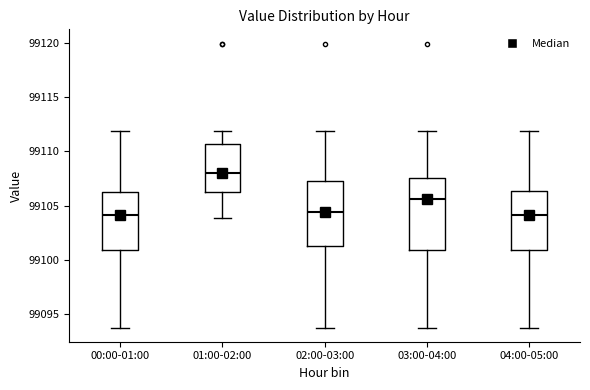

Reading left to right, transcribe this box plot: for each box, give where its median line is, the range the box spans, and where its two whiskers end, as read against the y-axis. The values are not printed on the chart, so give them approximately, as read against the axis.

00:00-01:00: median 99104.0, box 99101.0 to 99106.5, whiskers 99094.0 to 99112.0
01:00-02:00: median 99108.0, box 99106.5 to 99110.5, whiskers 99104.0 to 99112.0
02:00-03:00: median 99104.5, box 99101.5 to 99107.5, whiskers 99094.0 to 99112.0
03:00-04:00: median 99105.5, box 99101.0 to 99107.5, whiskers 99094.0 to 99112.0
04:00-05:00: median 99104.0, box 99101.0 to 99106.5, whiskers 99094.0 to 99112.0